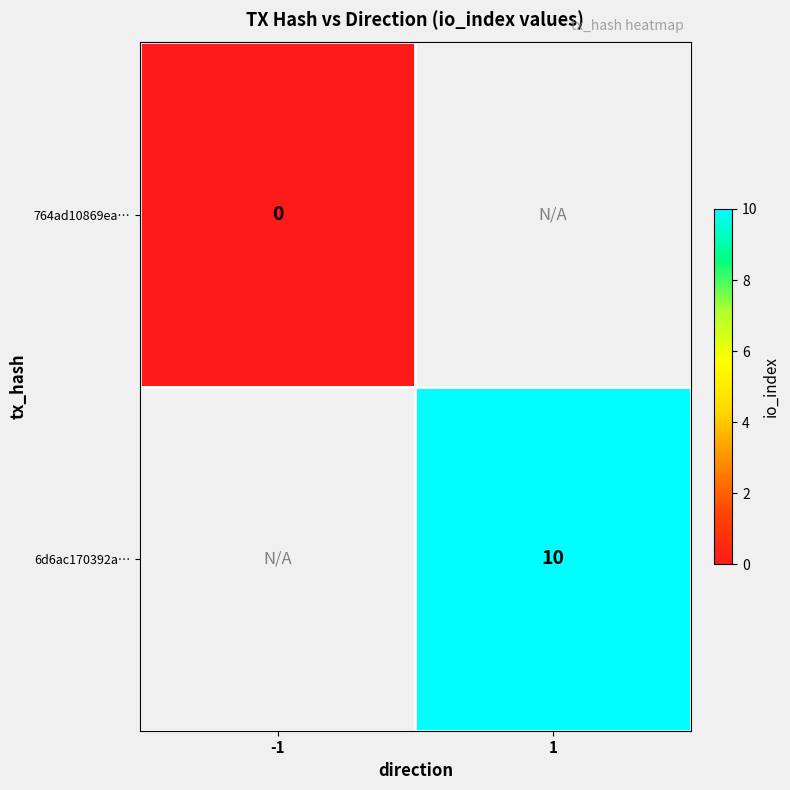

The value of 6d6ac170392a… at 1 is 4. True or false?

False